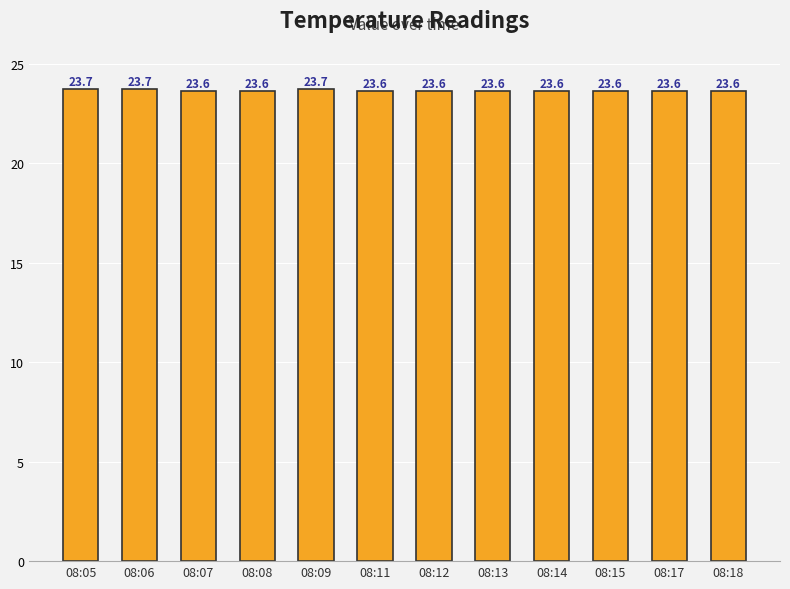

Does the chart contain any negative values?

No